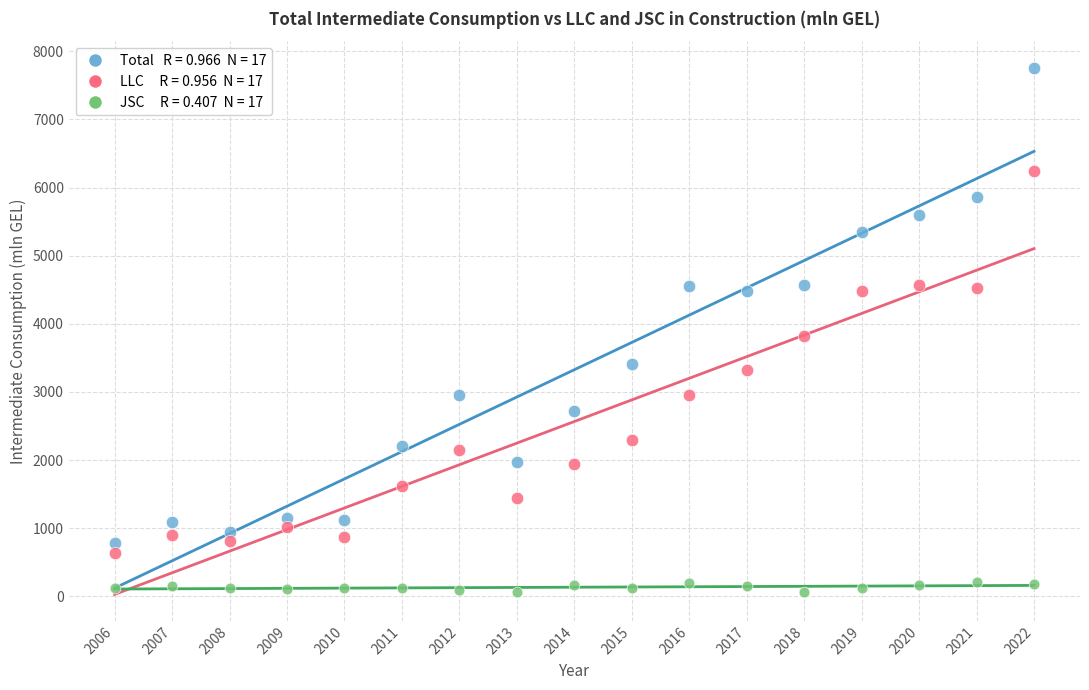

Across all data points, what is the range of Y values (max minus min)?

7692.9